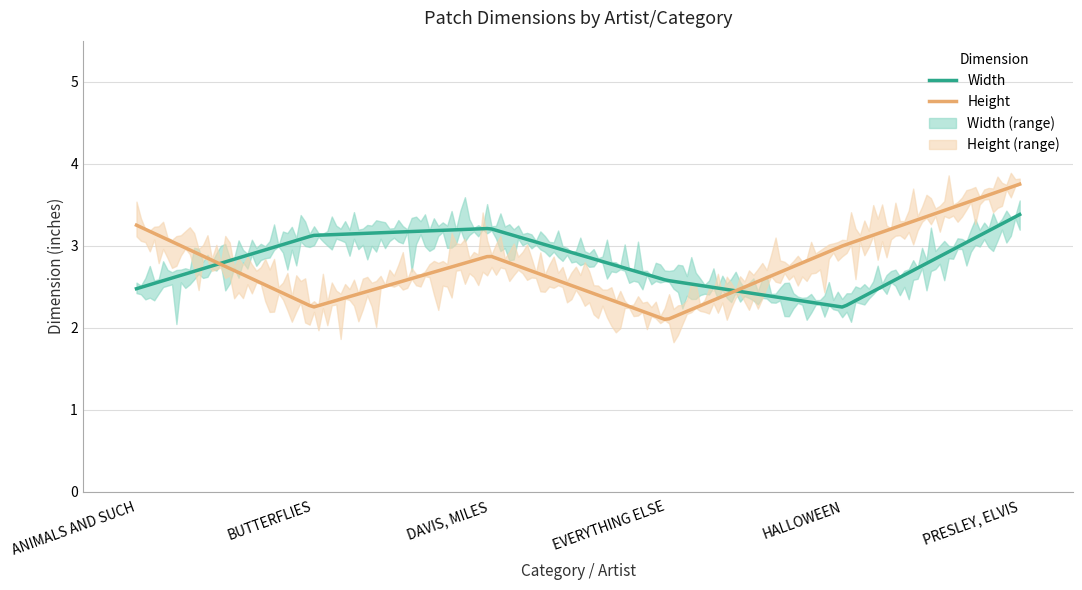

Reading left to right, list all the values displayed in this chart.

Width: 2.5	3.1	3.2	2.6	2.2	3.4
Height: 3.2	2.2	2.9	2.1	3.0	3.8